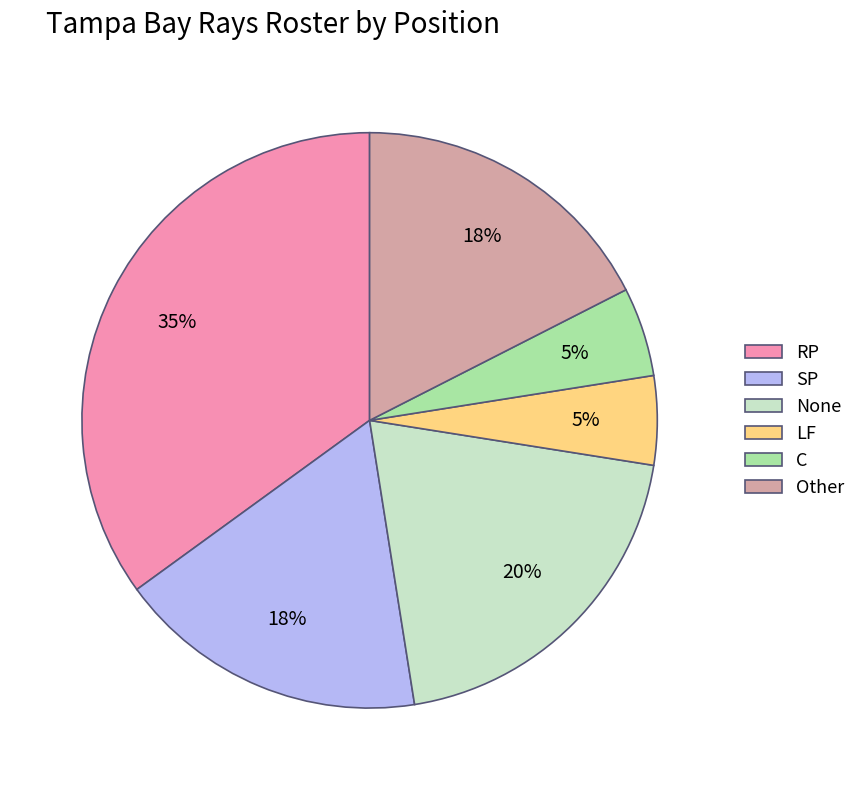

Count the number of slices in the pie.

6